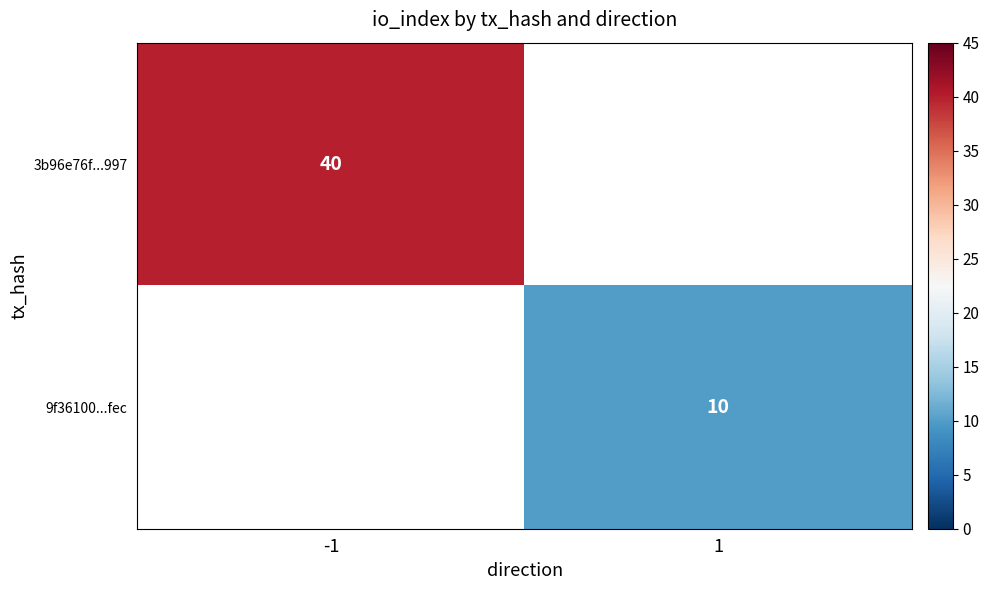

The value of 3b96e76f...997 at -1 is 40. True or false?

True